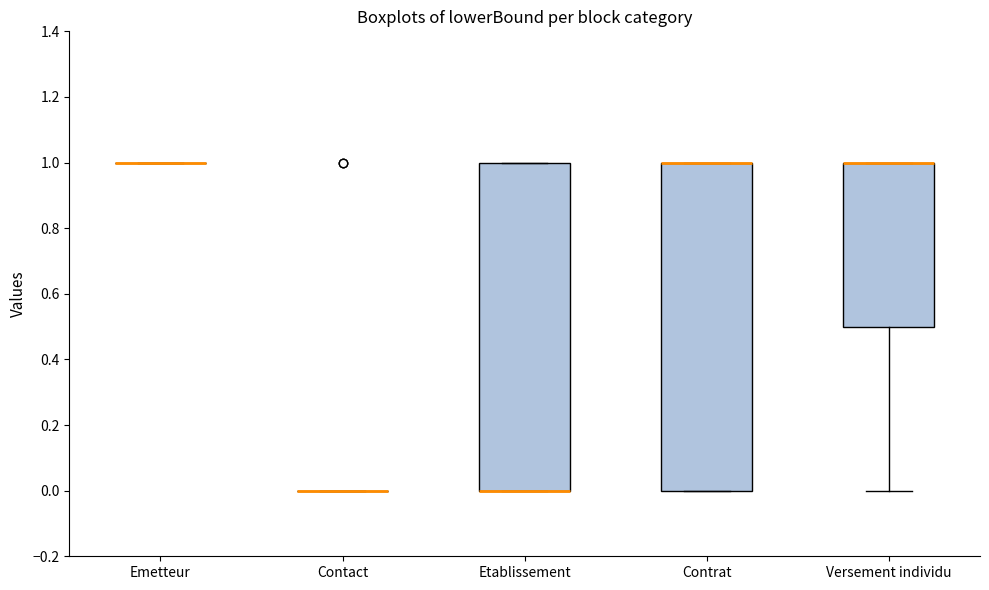

Reading left to right, transcribe this box plot: for each box, give where its median line is, the range the box spans, and where its two whiskers end, as read against the y-axis. The values are not printed on the chart, so give them approximately, as read against the axis.

Emetteur: box collapsed to a line at 1.0, whiskers 1.0 to 1.0
Contact: box collapsed to a line at 0.0, whiskers 0.0 to 0.0
Etablissement: median 0.0 (drawn on the box's lower edge), box 0.0 to 1.0, whiskers 0.0 to 1.0
Contrat: median 1.0 (drawn on the box's upper edge), box 0.0 to 1.0, whiskers 0.0 to 1.0
Versement individu: median 1.0 (drawn on the box's upper edge), box 0.5 to 1.0, whiskers 0.0 to 1.0